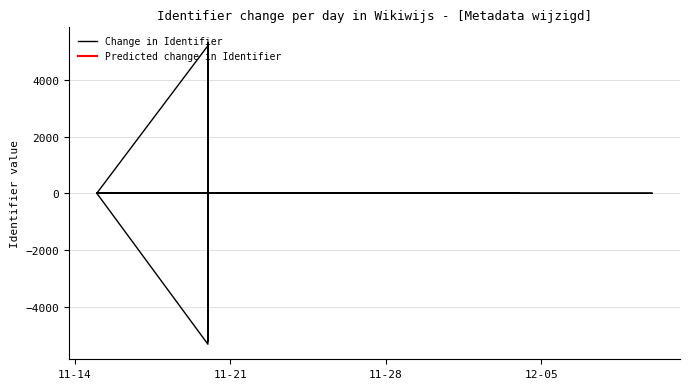

The chart shows a value of 1037645 at 2013-11-15. True or false?

False